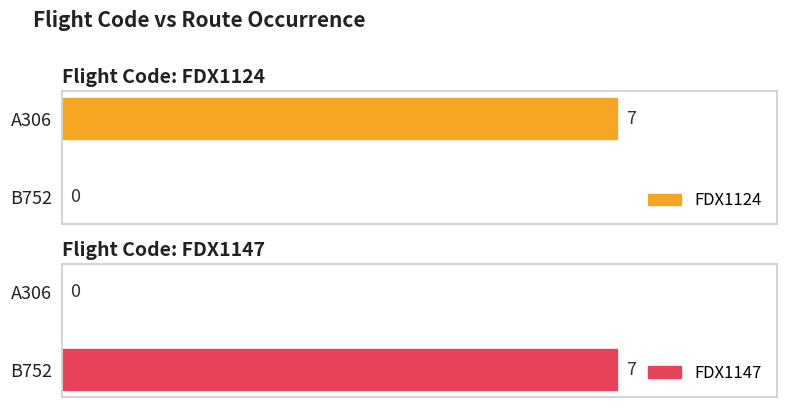

Which series changed the most between A306 and B752?

FDX1124